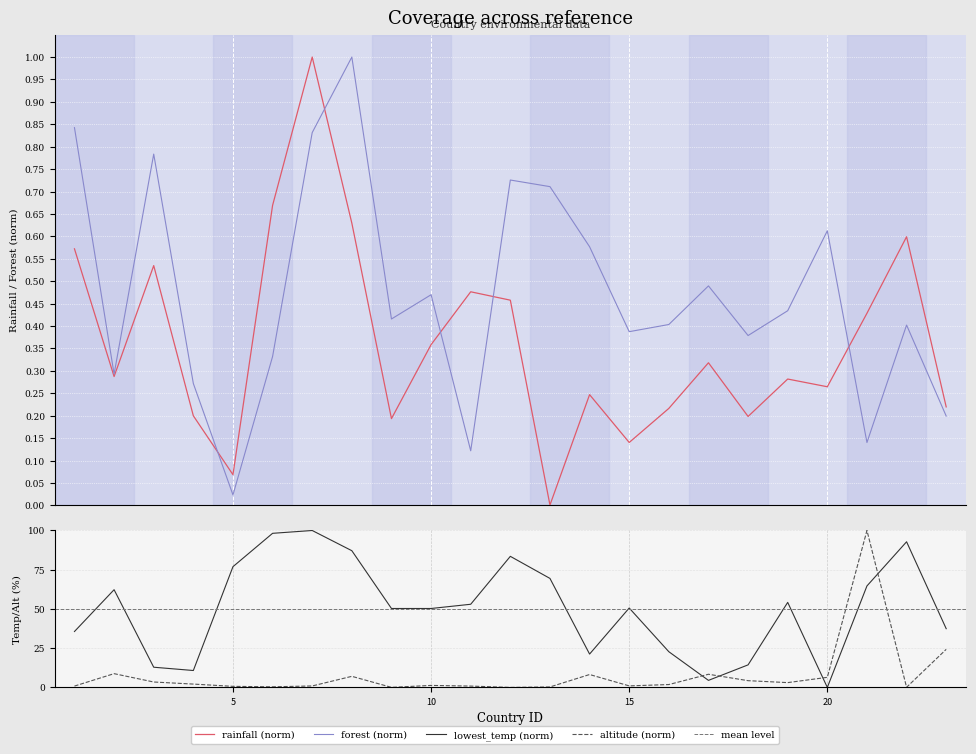

The value of rainfall at 8 is 0.8. True or false?

False